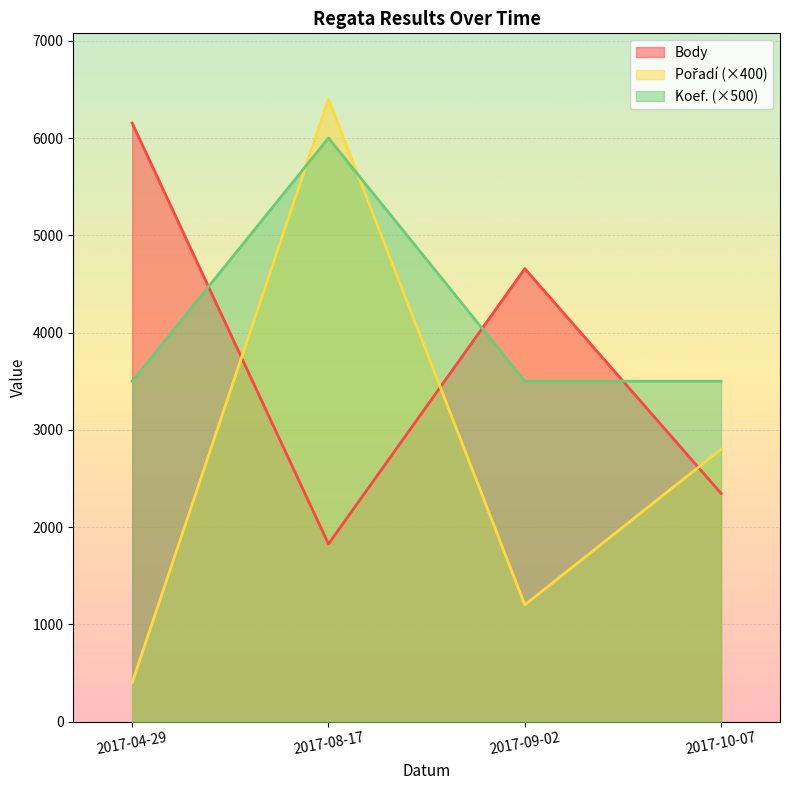

What is the highest value of the Body series?

6154